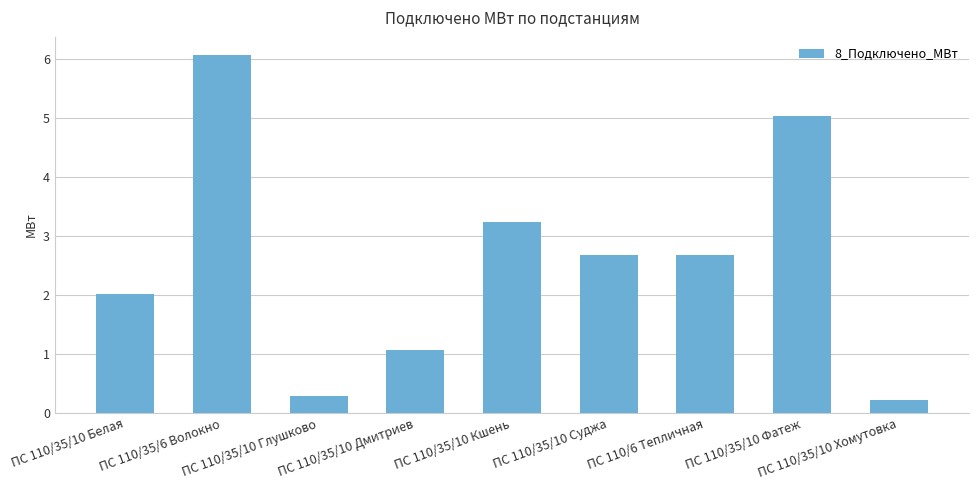

What is the difference between the second highest and minimum values?

4.8